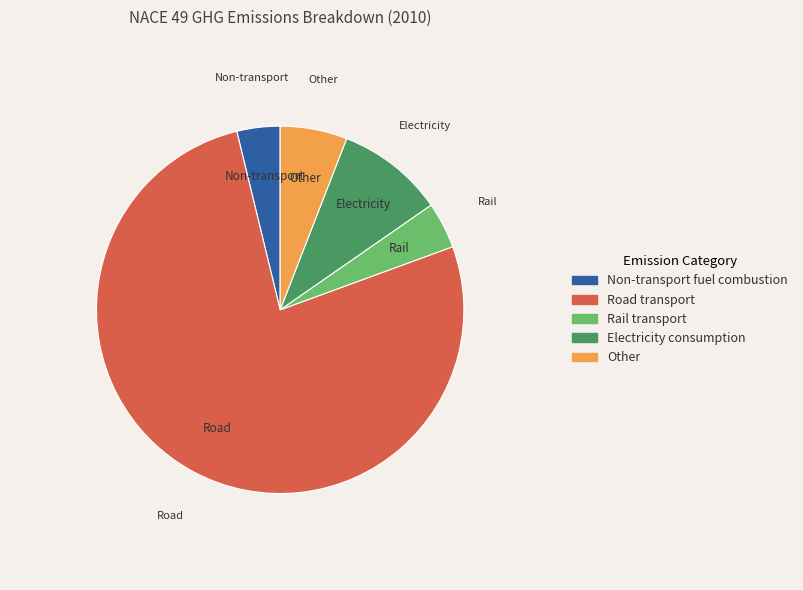

Which slice represents more than half of the pie?

Road transport